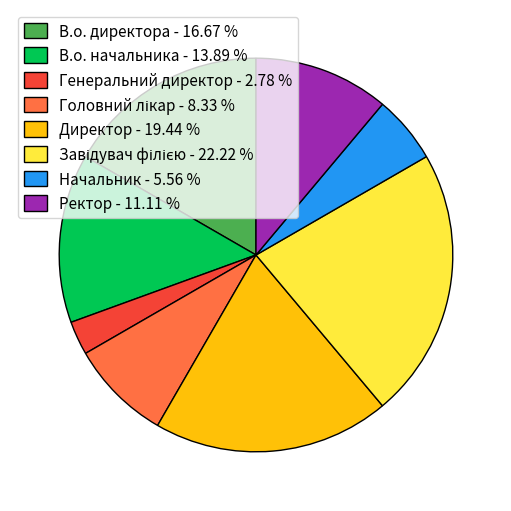

Do Начальник - 5.56 % and В.о. начальника - 13.89 % together represent more than half of the pie?

No